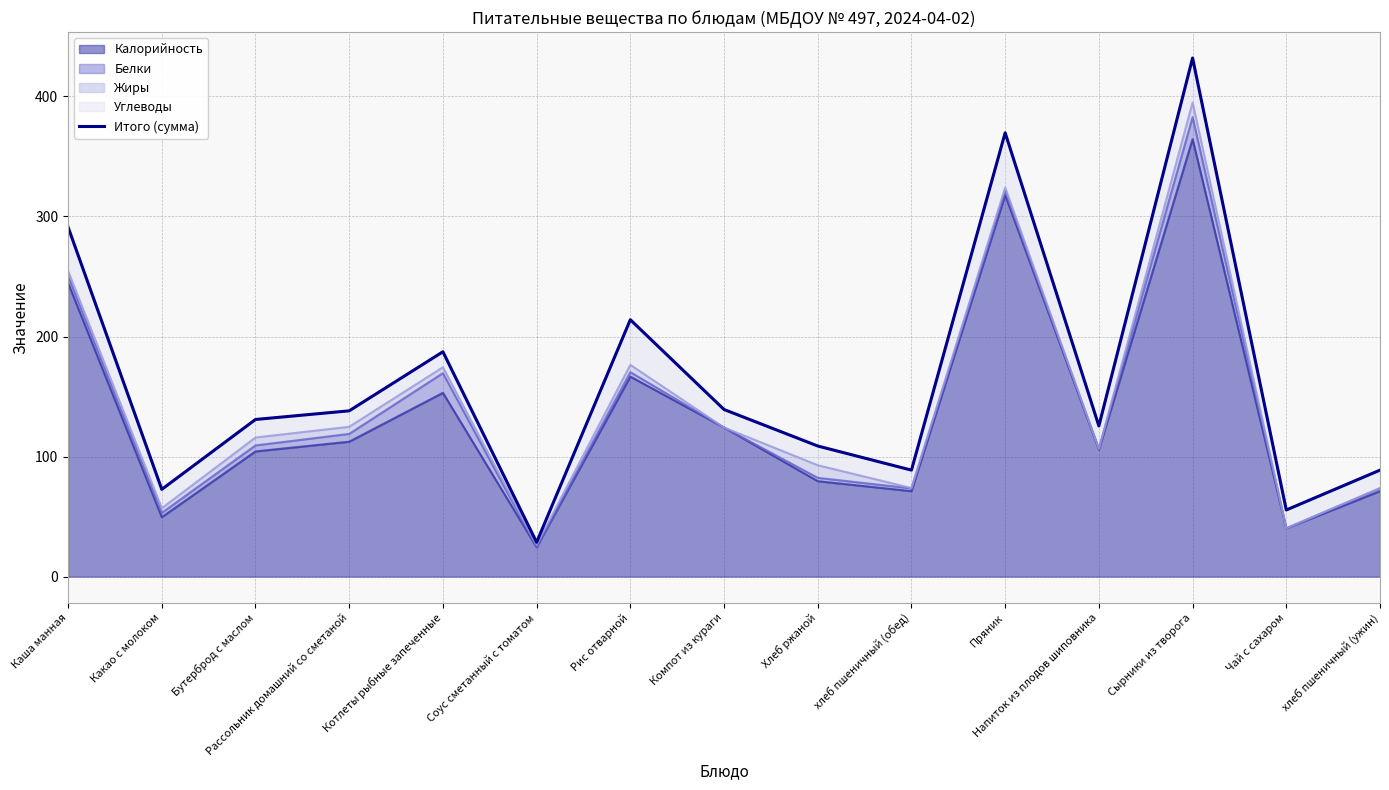

What is the approximate value of Калорийность at Пряник?

317.8